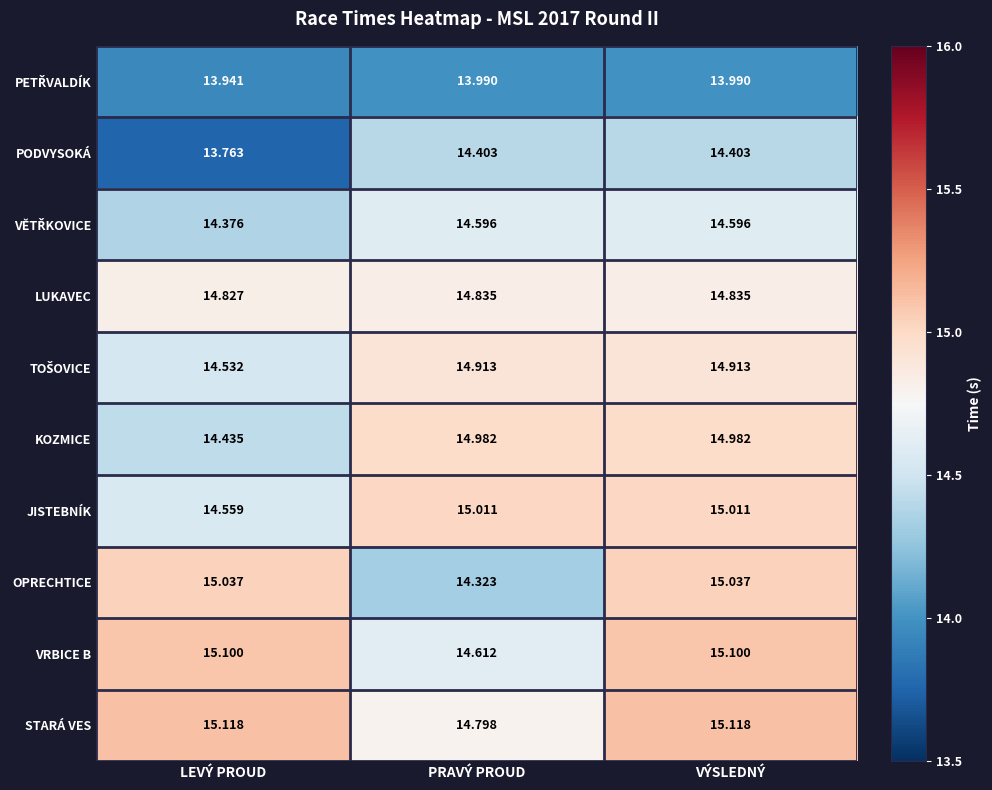

At which category is the sum across all series the highest?

VÝSLEDNÝ